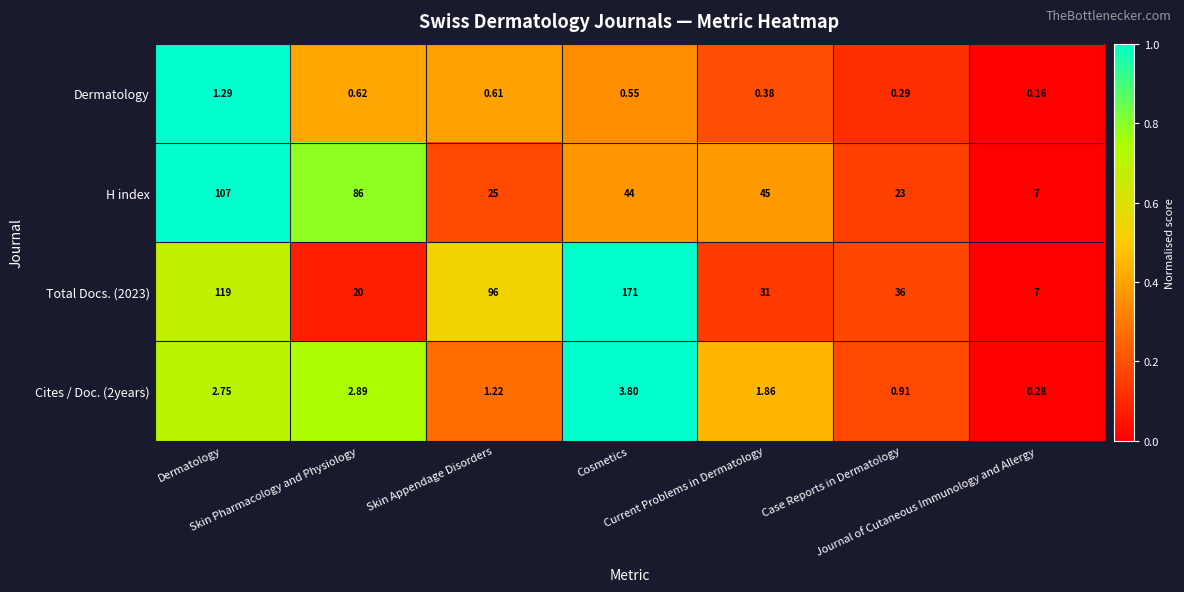

Which series has the largest total across all categories?

Total Docs. (2023)